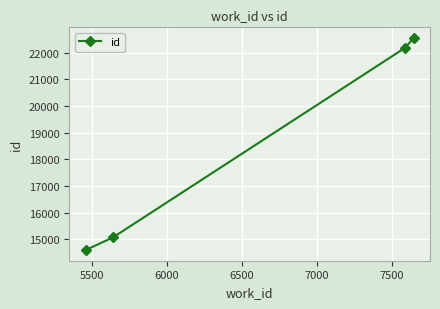

How many series are shown in this chart?

1